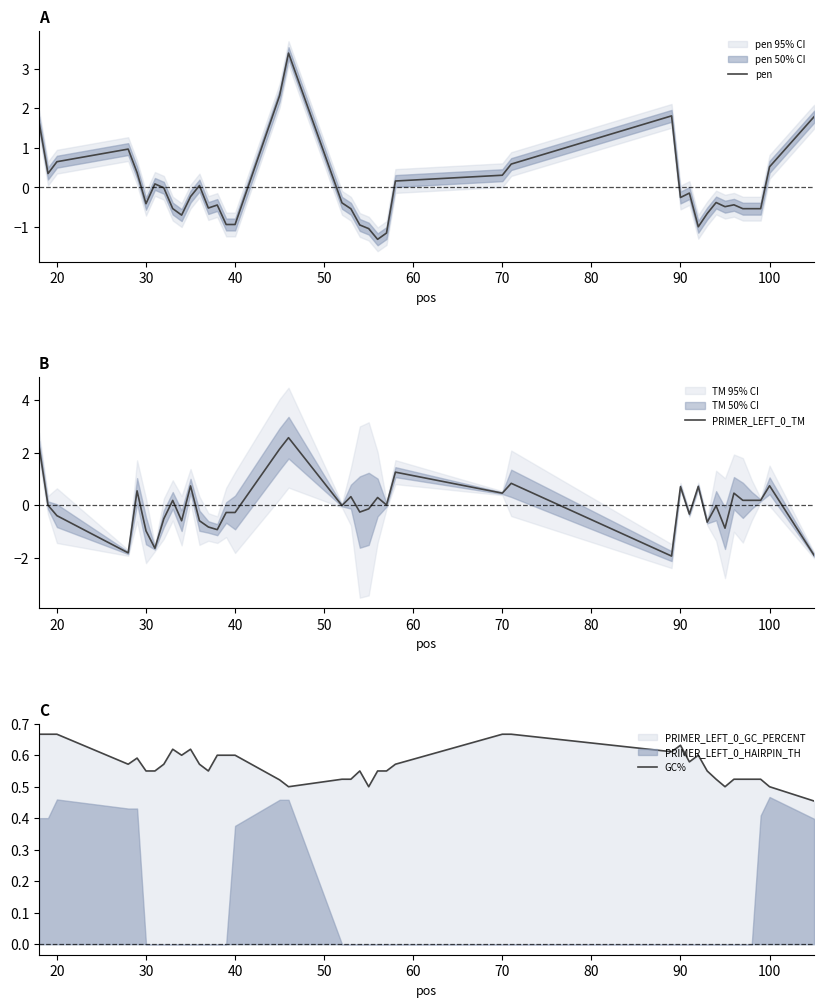

What is the highest value of the PRIMER_LEFT_0_TM series?

2.6